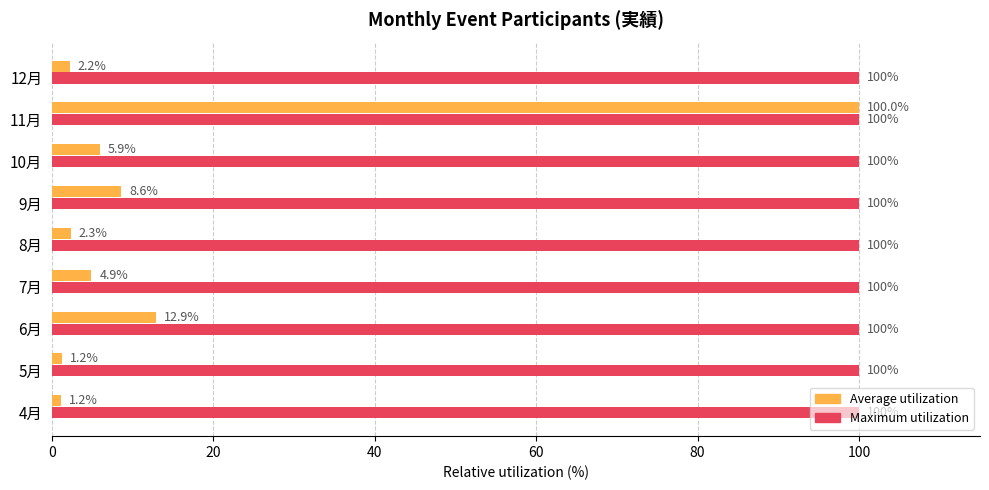

Is the value of Average utilization at 5月 greater than the value of Maximum utilization at 4月?

No